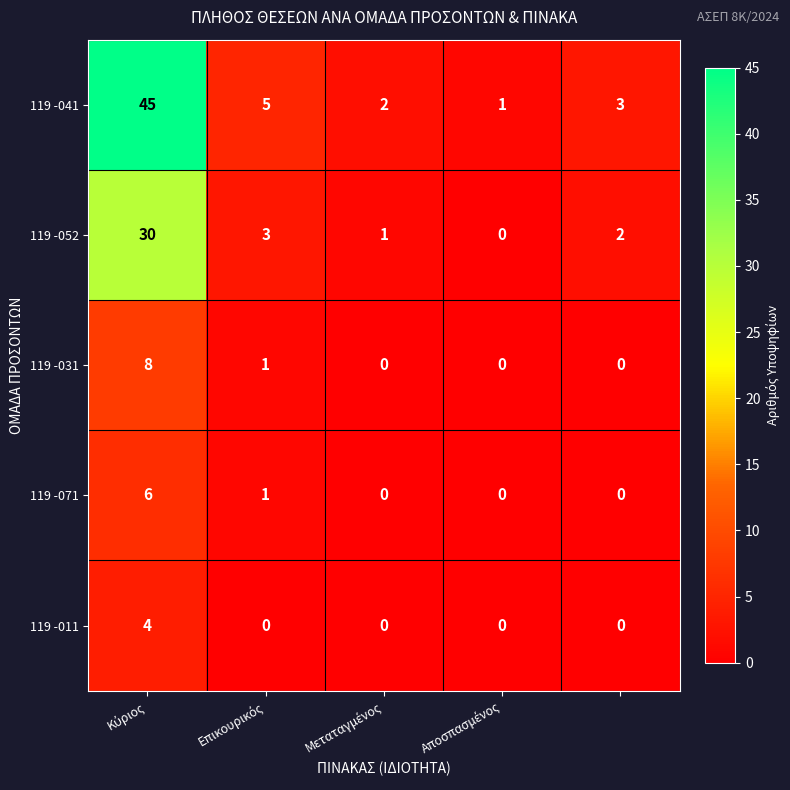

How many data points does each series have?

5